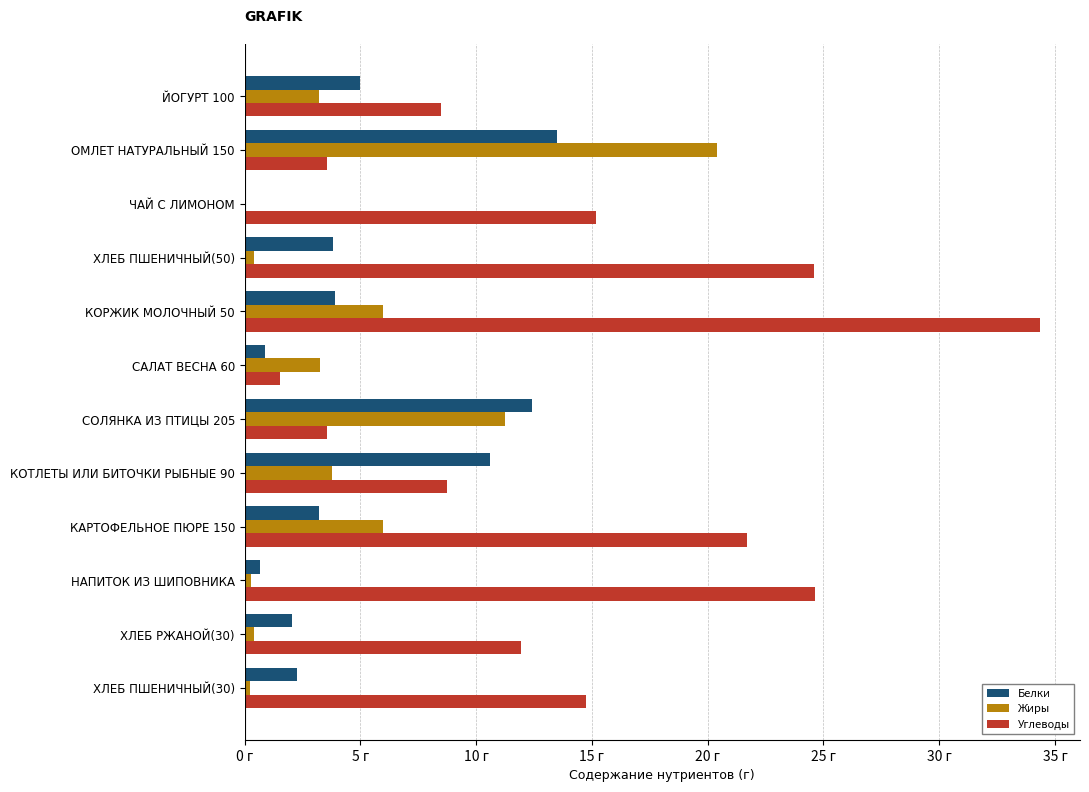

What are all the series names shown in the legend?

Белки, Жиры, Углеводы